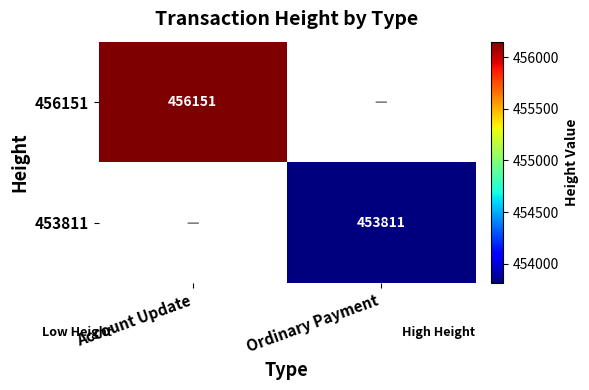

The 453811 series shows 453811 at Ordinary Payment. True or false?

True